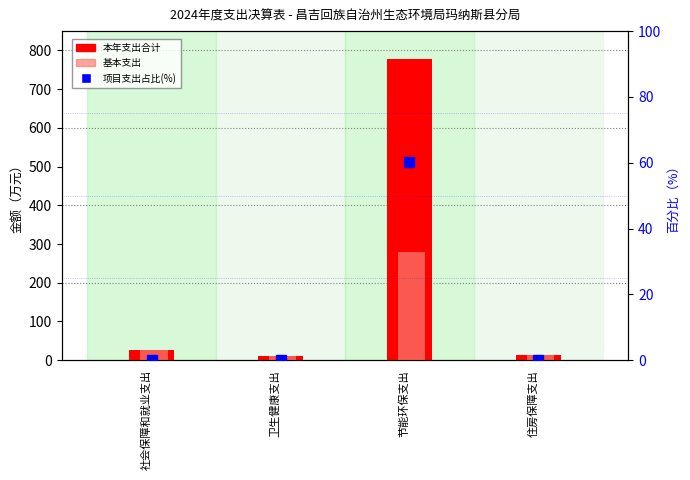

Which series has the widest spread of values?

本年支出合计